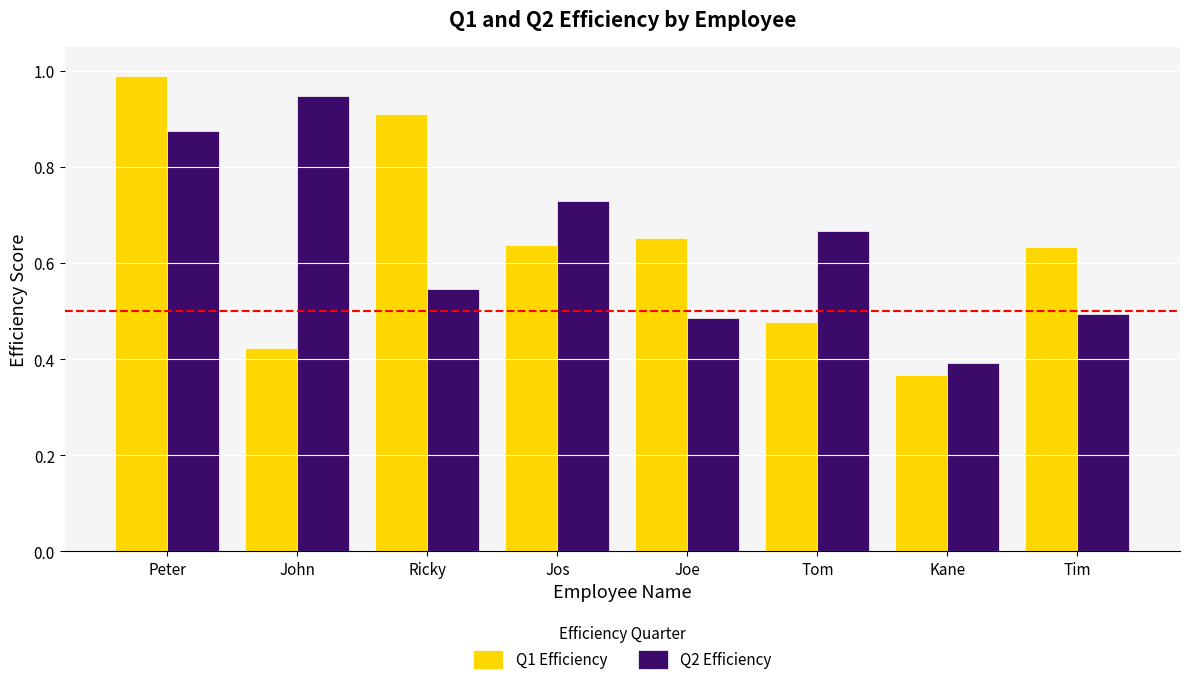

List the series in order of their peak value, lowest first.

Q2 Efficiency, Q1 Efficiency